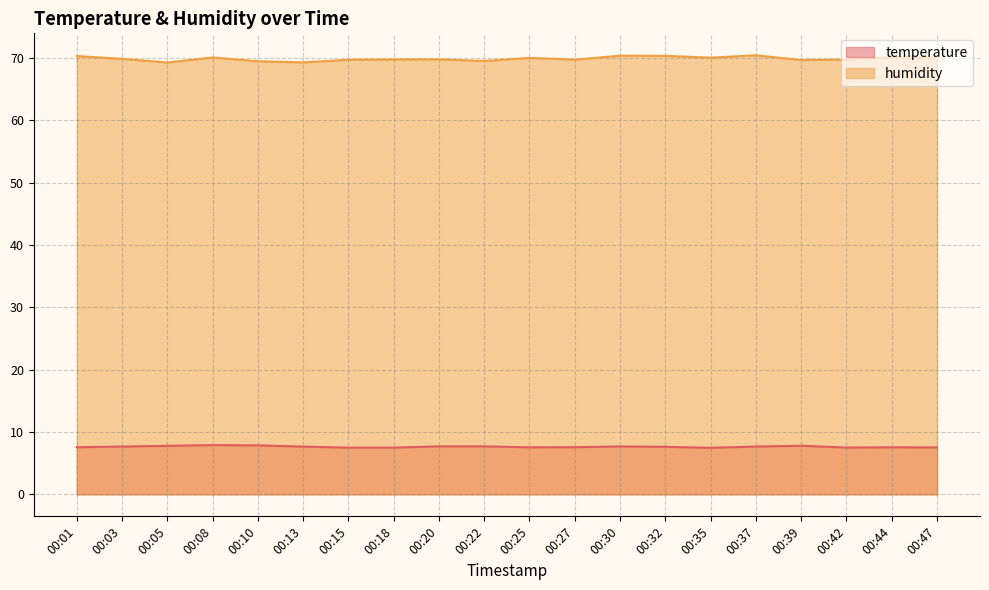

What is the difference between the maximum and minimum values in the humidity series?

1.2